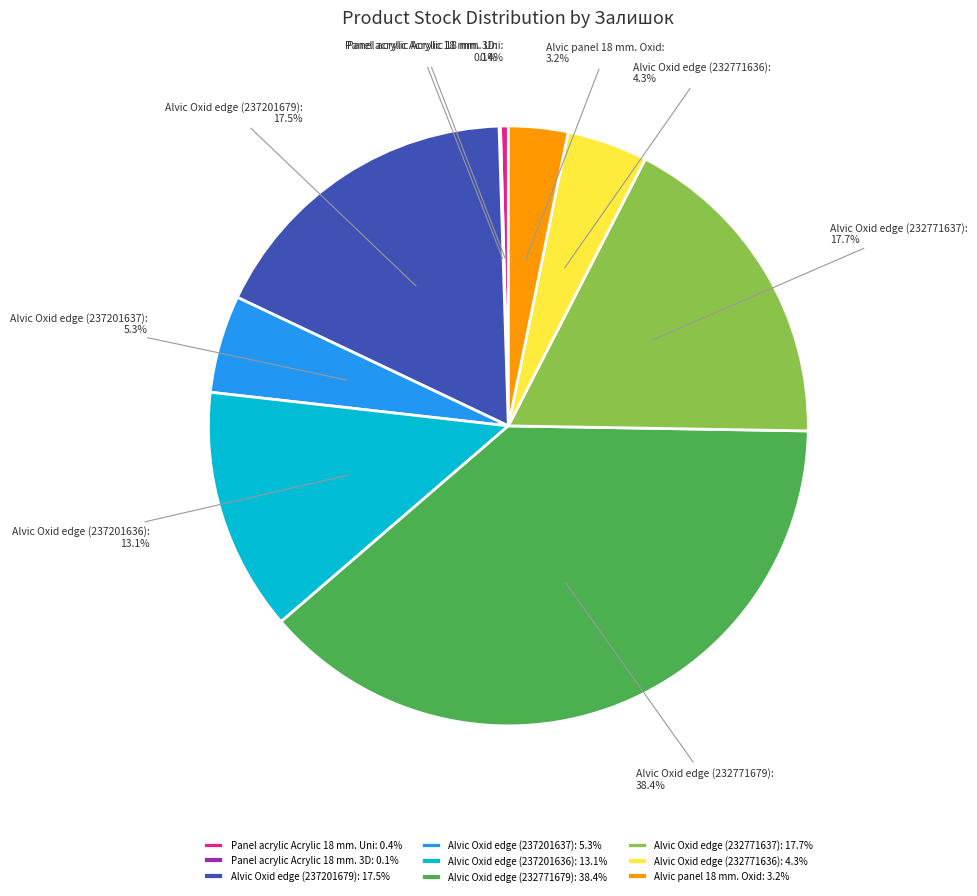

Between Panel acrylic Acrylic 18 mm. Uni and Alvic Oxid edge (232771679), which is larger?

Alvic Oxid edge (232771679)